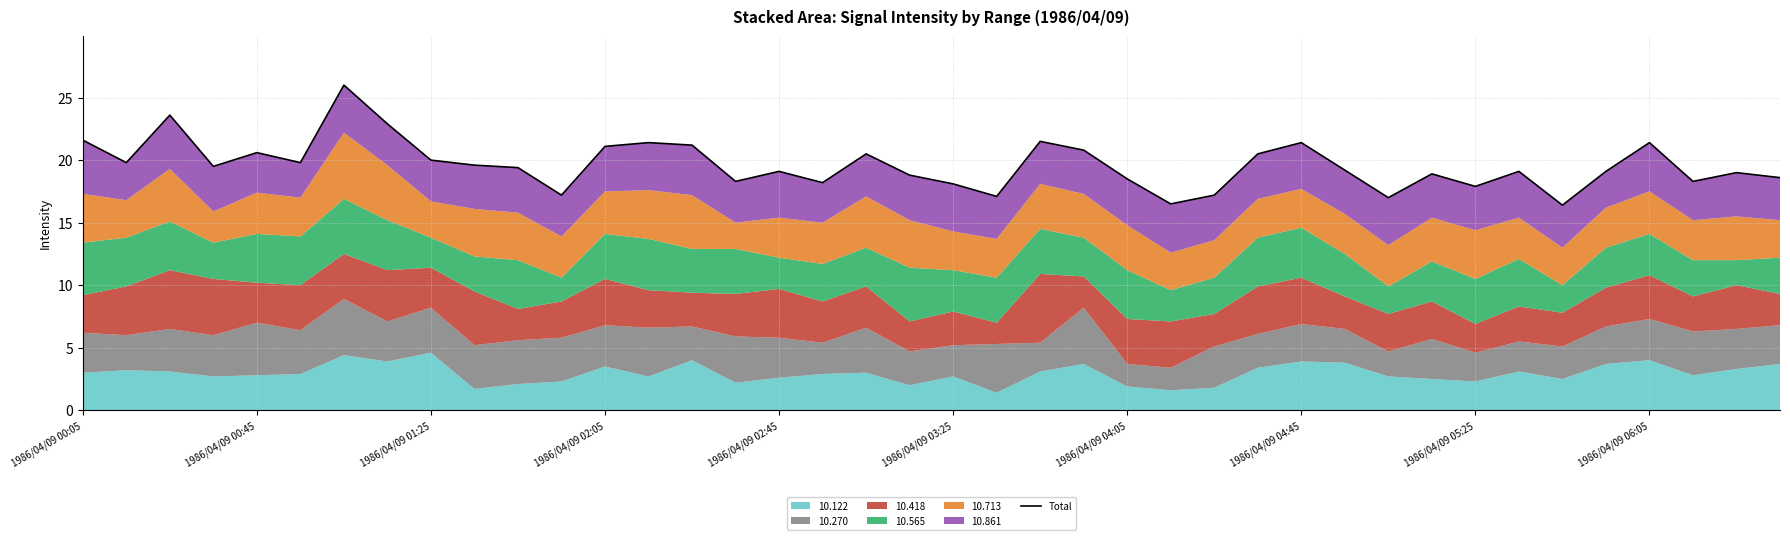

True or false: the data has more than 1 interior local peaks.

True